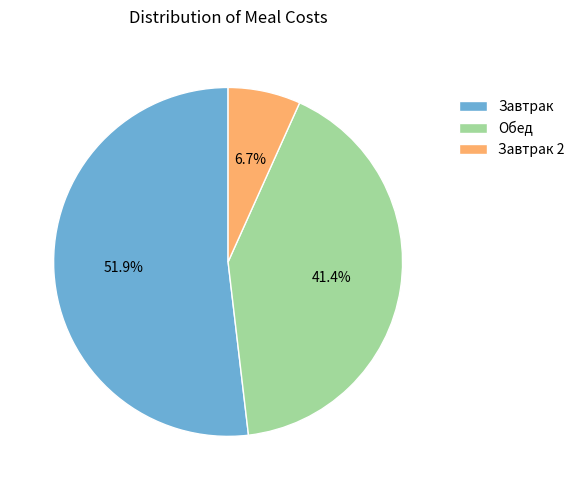

To the nearest percent, what percentage of the pie is Обед?

41%